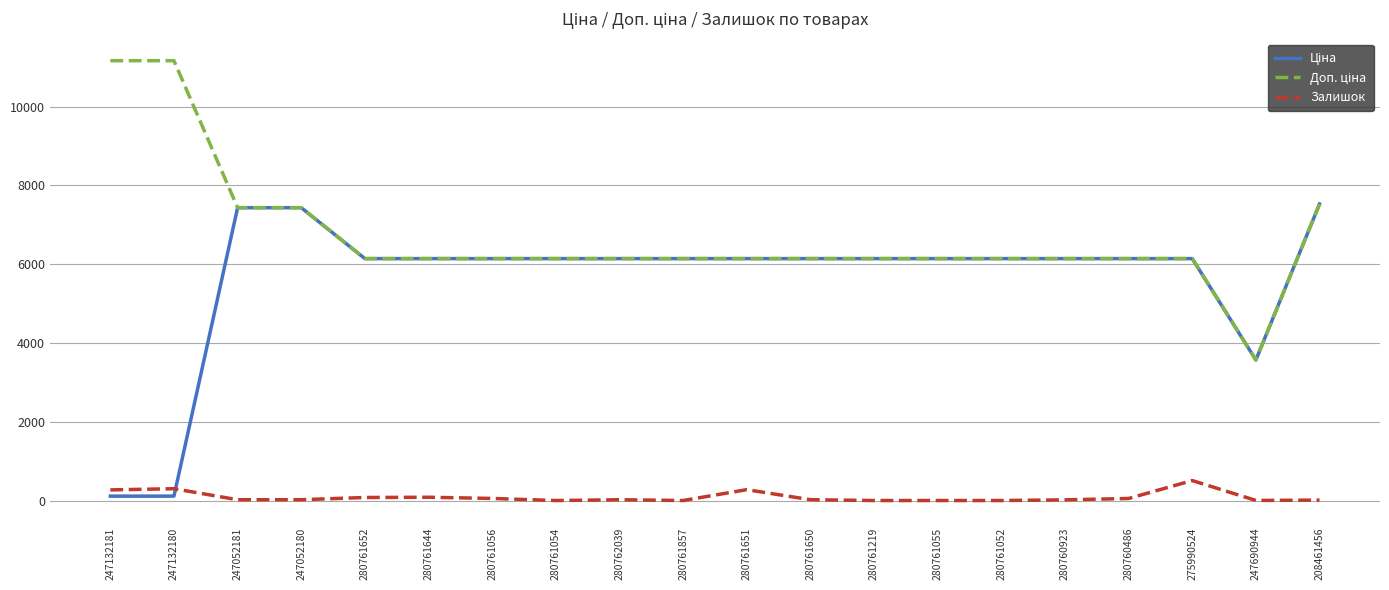

Is it true that Залишок equals 11.0 at 208461456?

True